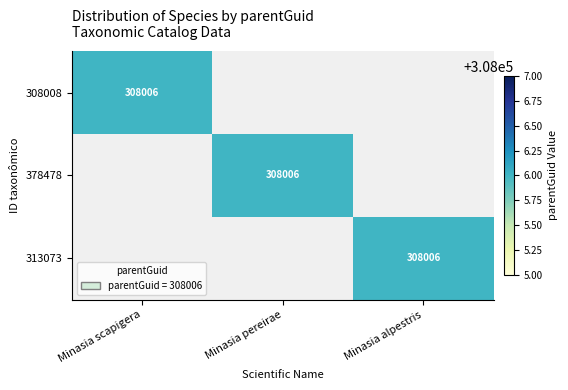

The 378478 series shows 177012 at Minasia pereirae. True or false?

False